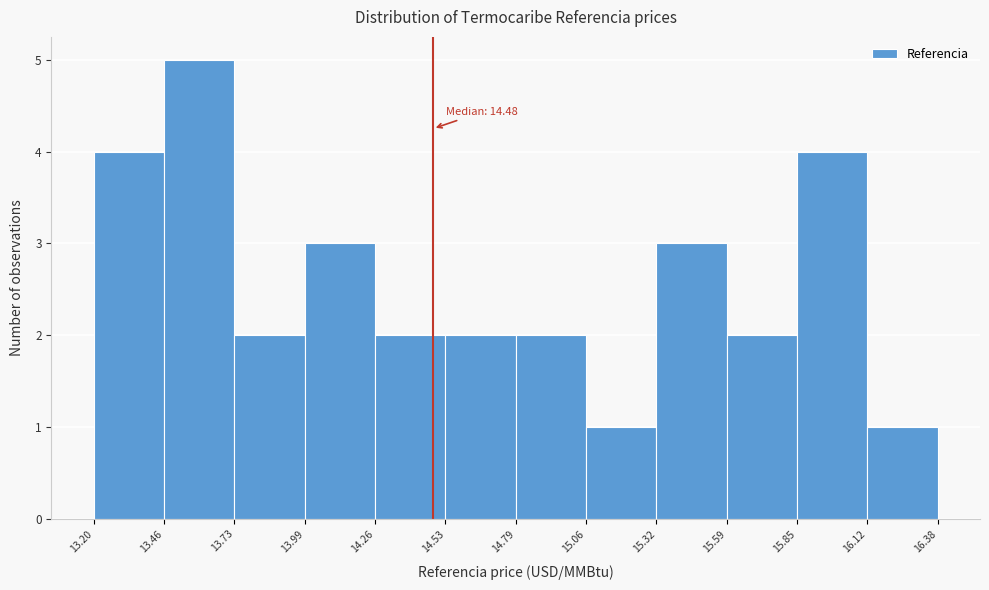

Which range on the x-axis has the tallest bar?

13.46 to 13.73